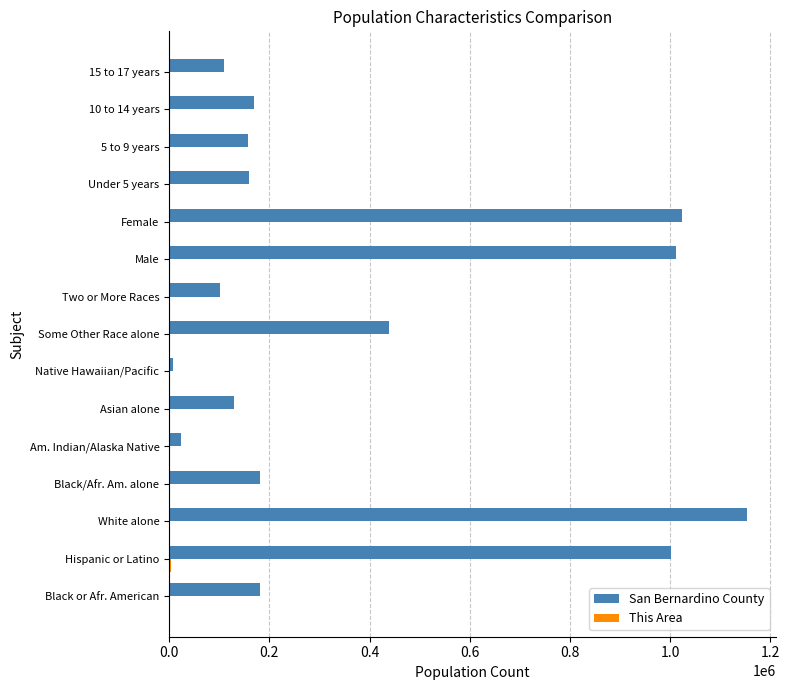

What is the maximum value shown in the chart?

1153161